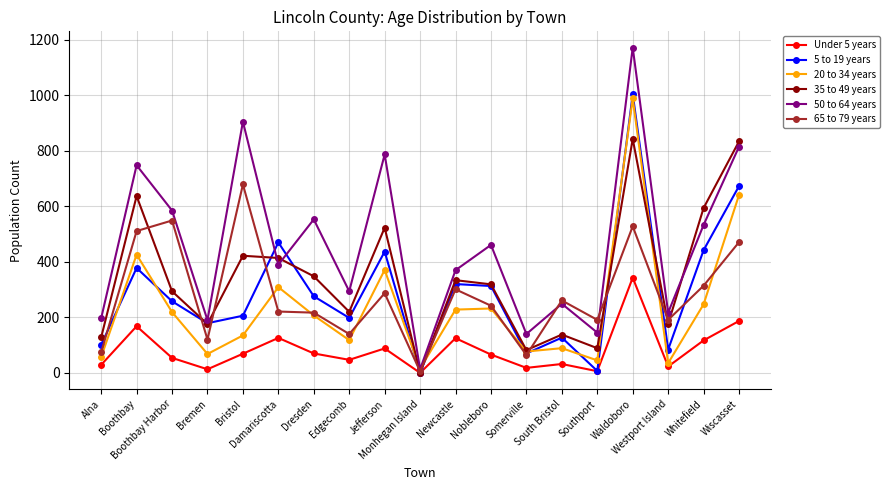

How many data points in 65 to 79 years are less than 242?

9